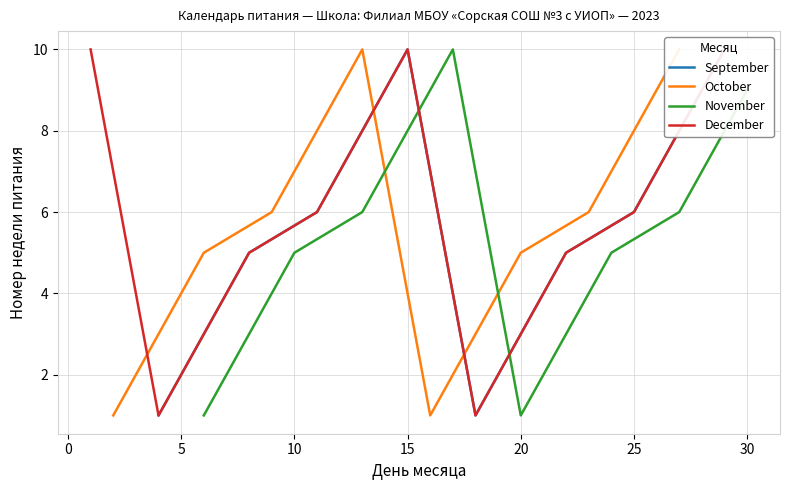

What is the approximate value of September at 7?

7